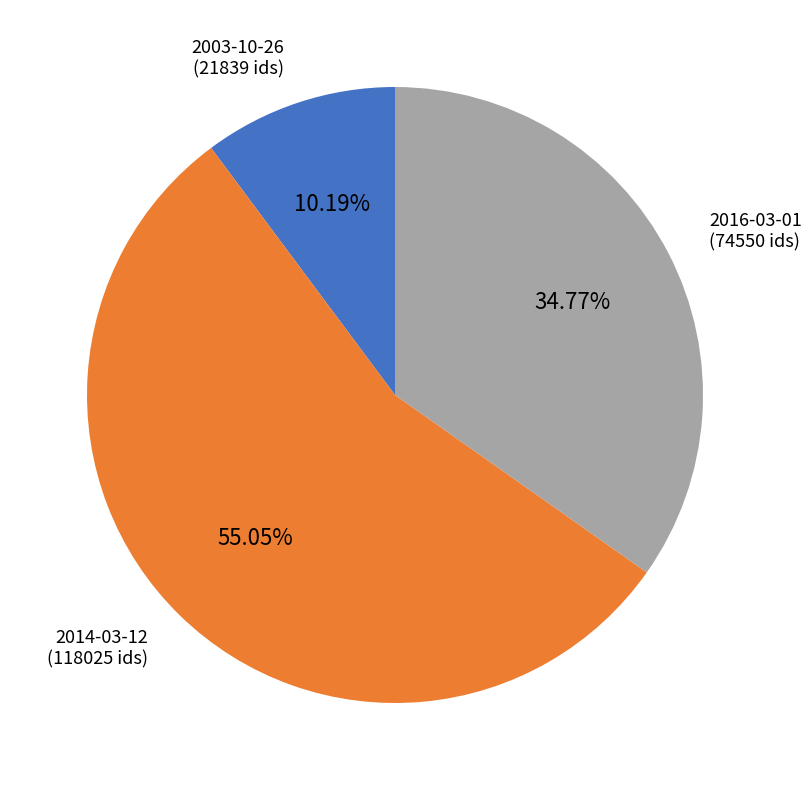

Does any single category account for the majority?

Yes